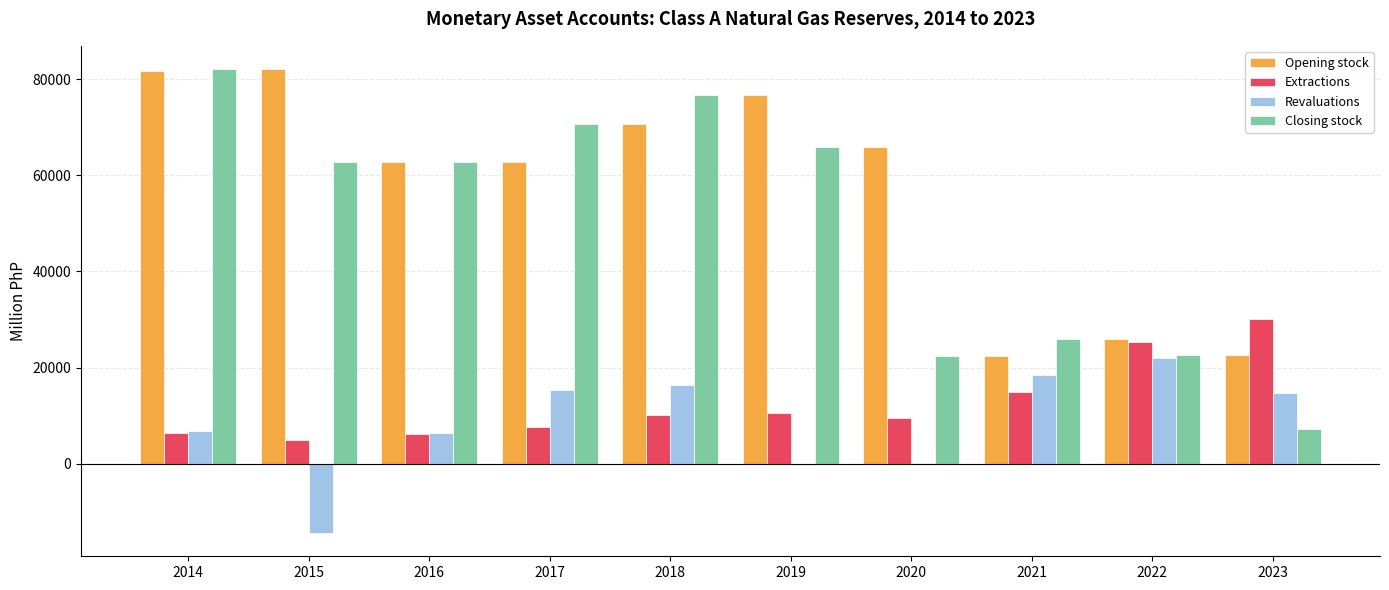

The value of Revaluations at 2023 is 14658.6. True or false?

True